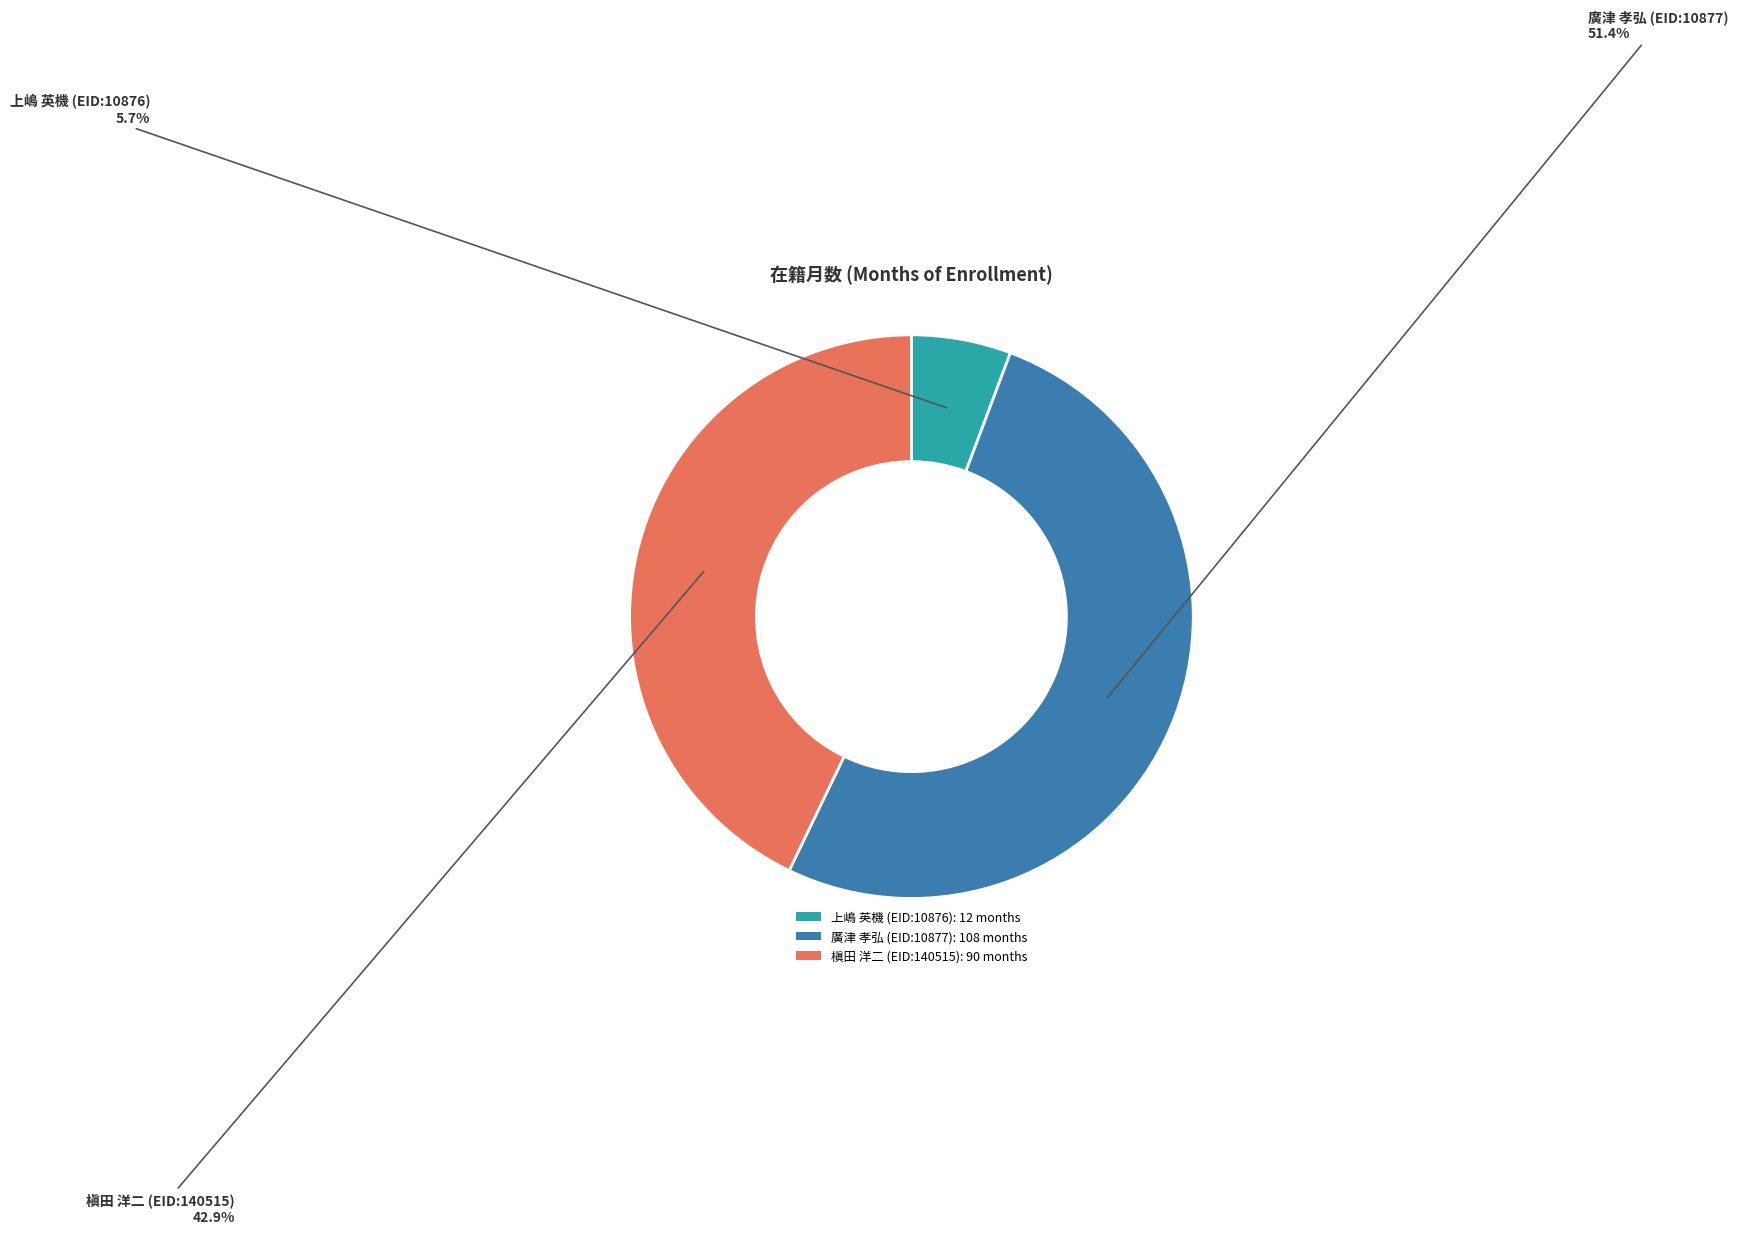

How many slices are in this pie chart?

3